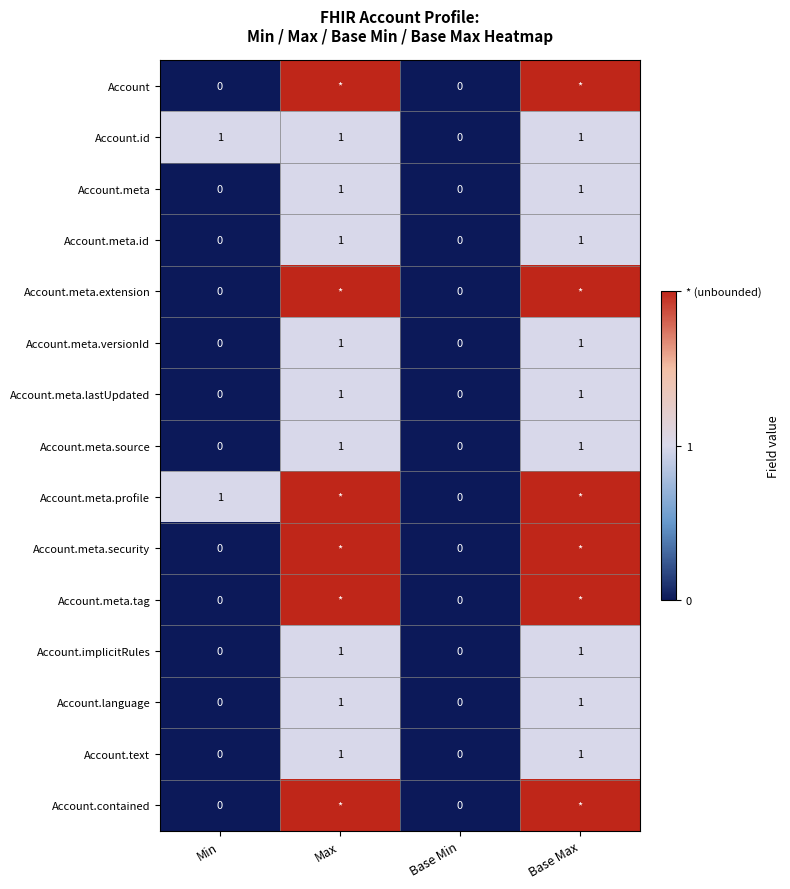

At which category is the sum across all series the highest?

Max